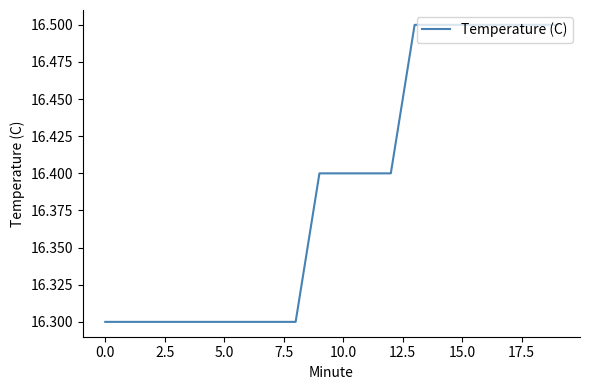

What is the maximum value shown in the chart?

16.5